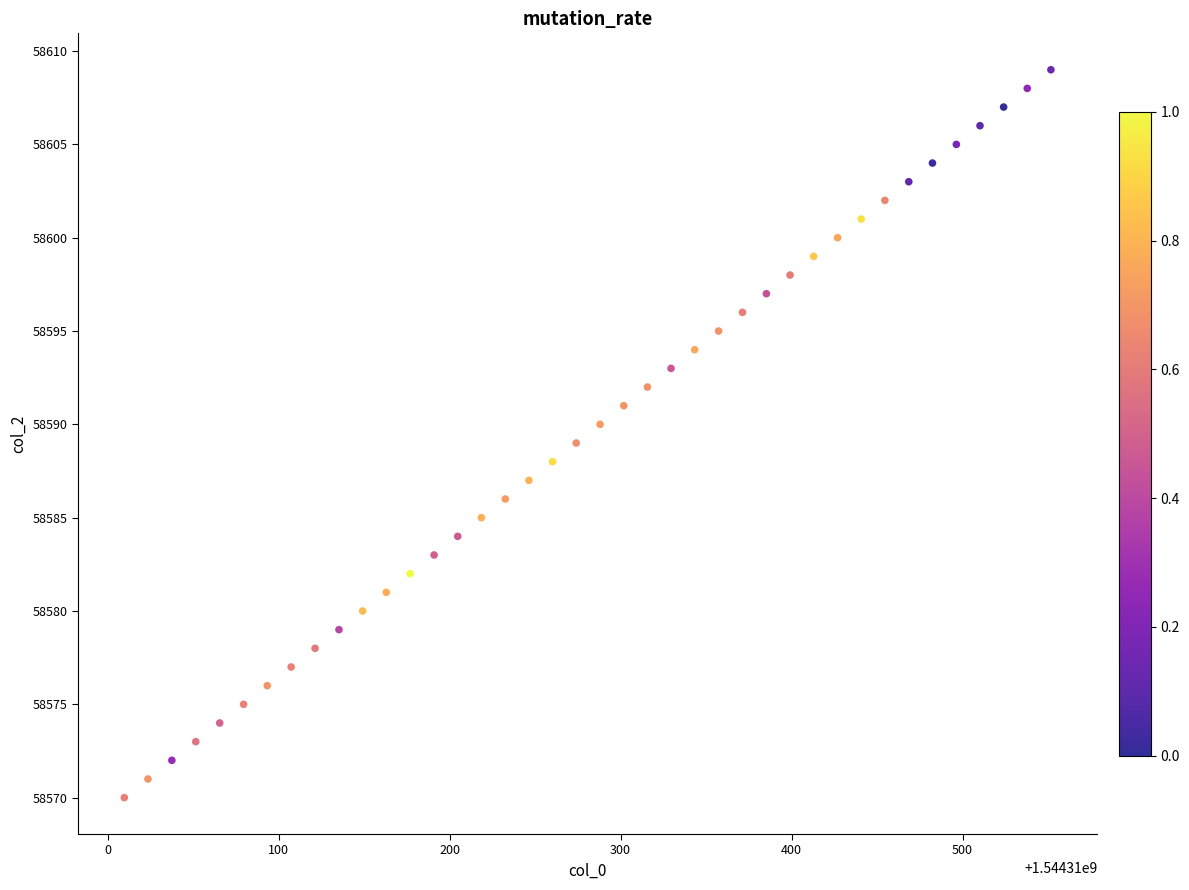

What is the range of Y values (max minus min)?

39